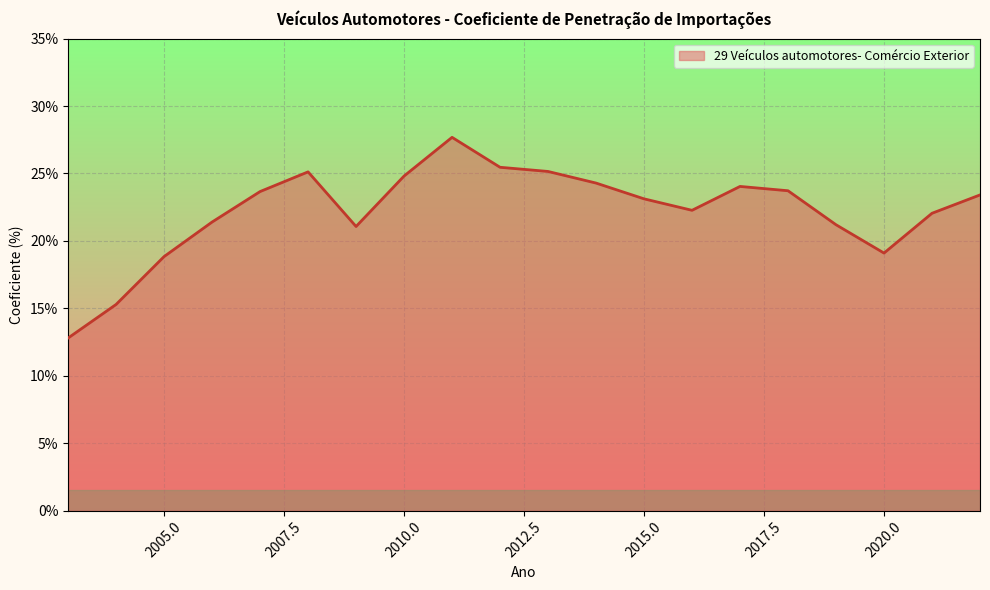

How many interior local valleys (lower than both neighbors) does the data have?

3